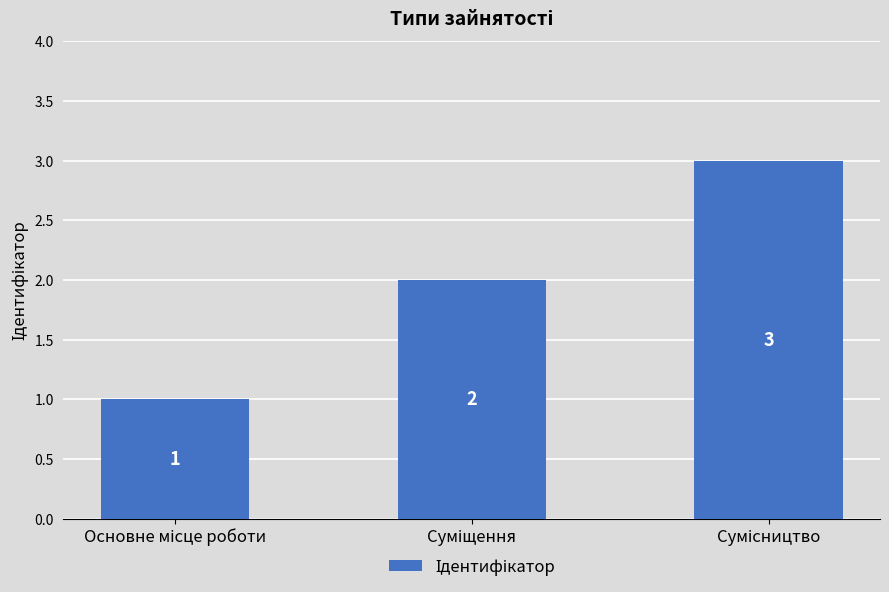

What is the value of the 2nd bar from the left?

2